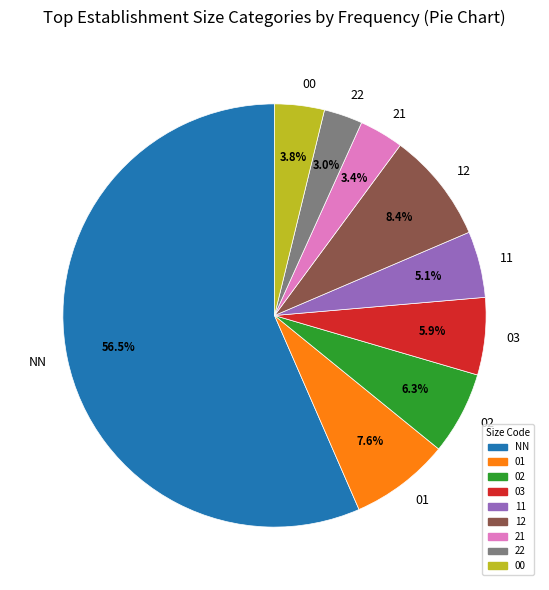

True or false: 00 accounts for 4% of the total.

True